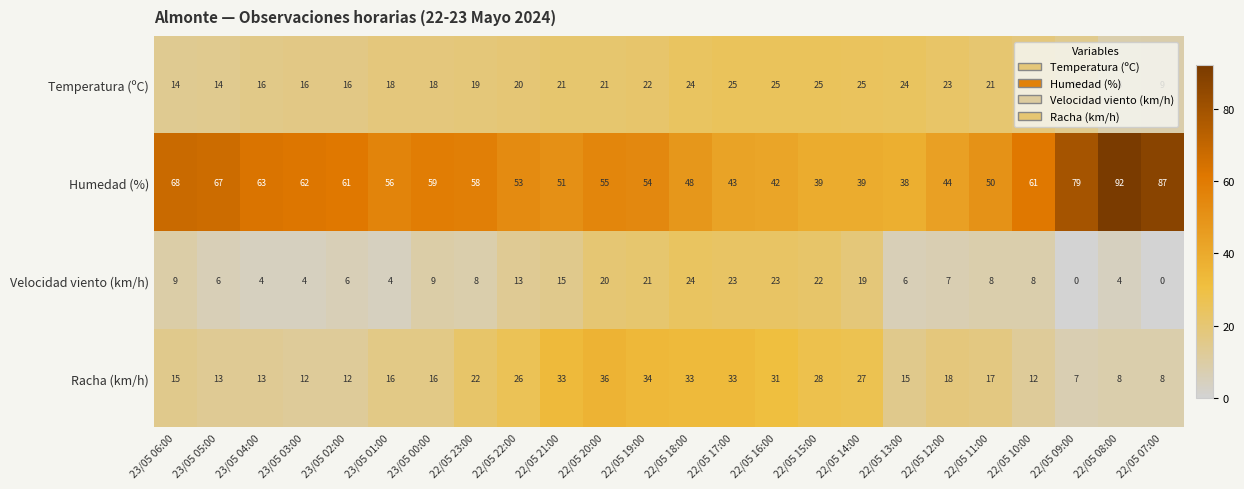

The value of Racha (km/h) at 22/05 23:00 is 14. True or false?

False